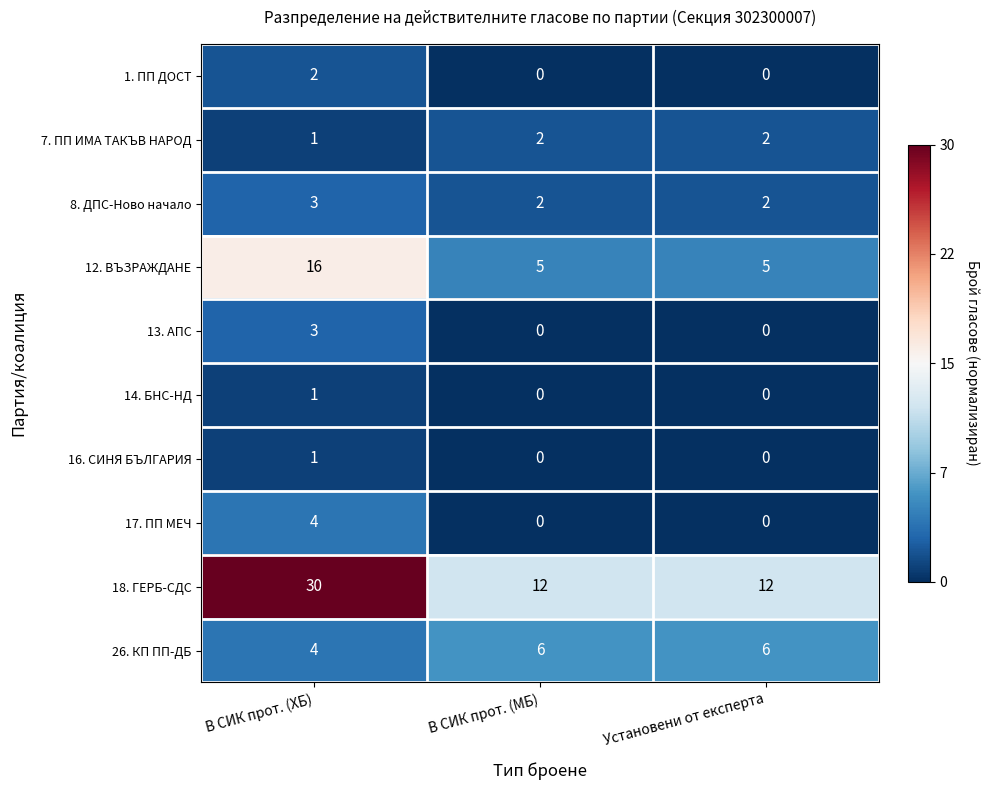

What is the maximum value shown in the chart?

30